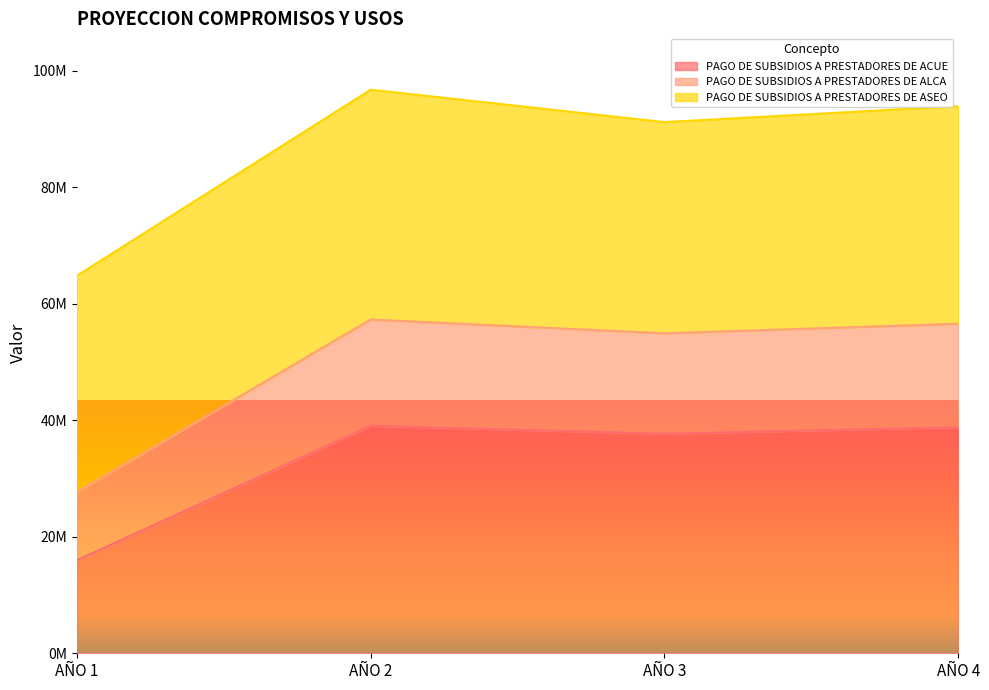

What are all the series names shown in the legend?

PAGO DE SUBSIDIOS A PRESTADORES DE ACUE, PAGO DE SUBSIDIOS A PRESTADORES DE ALCA, PAGO DE SUBSIDIOS A PRESTADORES DE ASEO